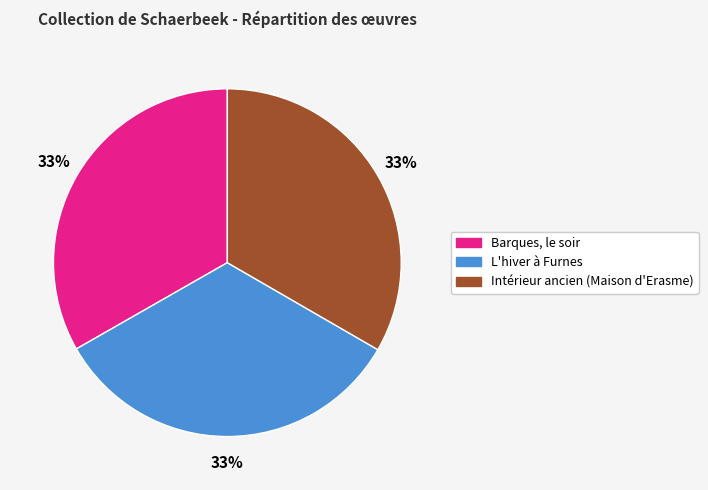

To the nearest percent, what percentage of the pie is Barques, le soir?

33%